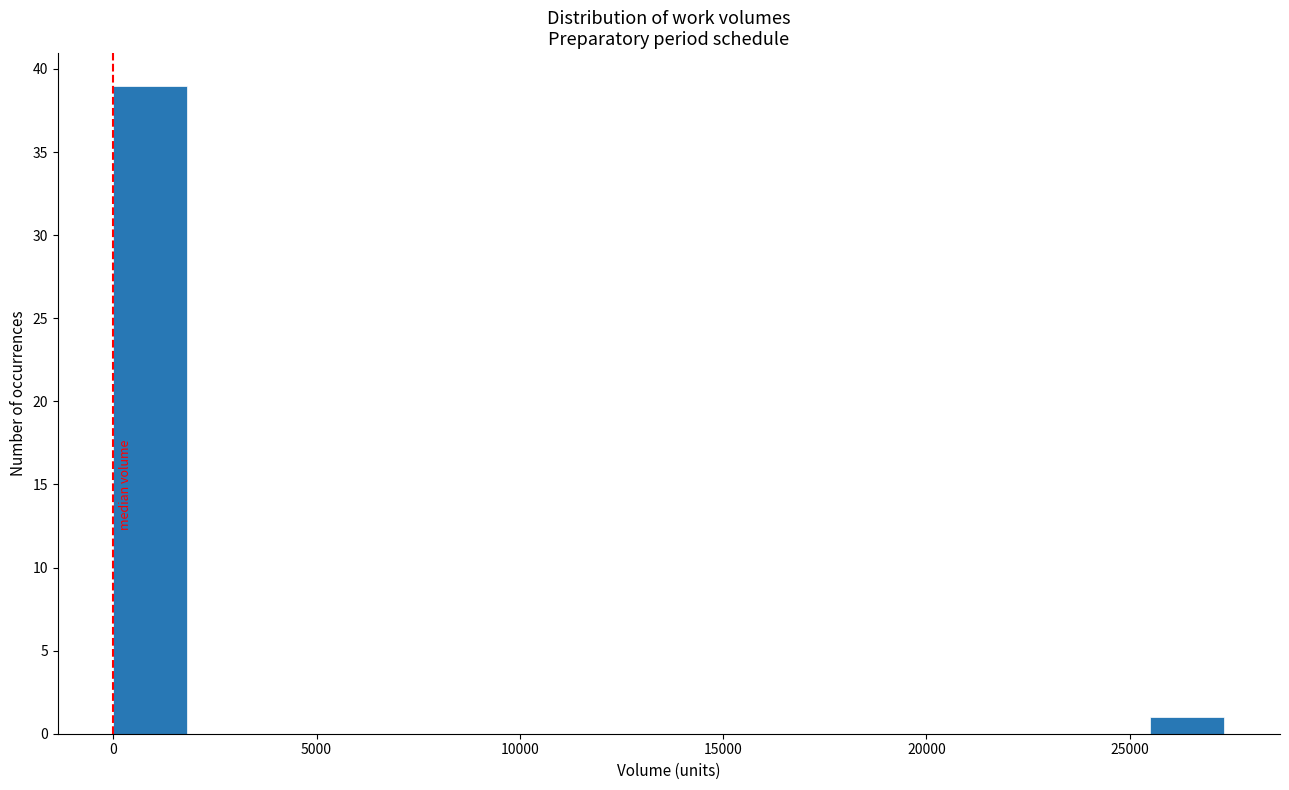

Read against the x-axis, roughly where is the centre of the tallest bar?

1000